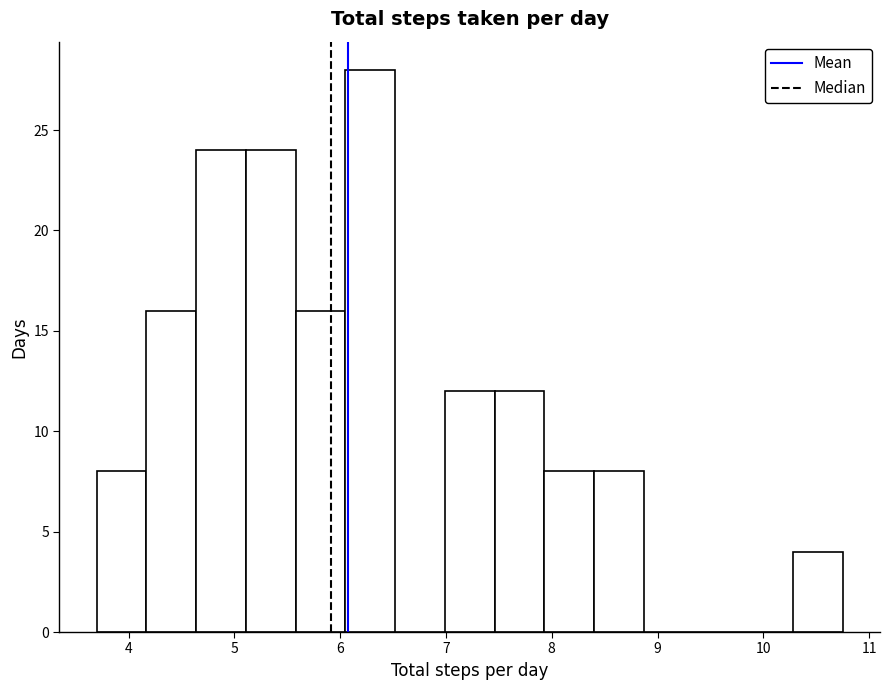

How tall is the bar that spans 6.99 to 7.46 on the x-axis? Neither the bar edges nor the heights are printed on the chart, so give them approximately, as read against the axes.

12